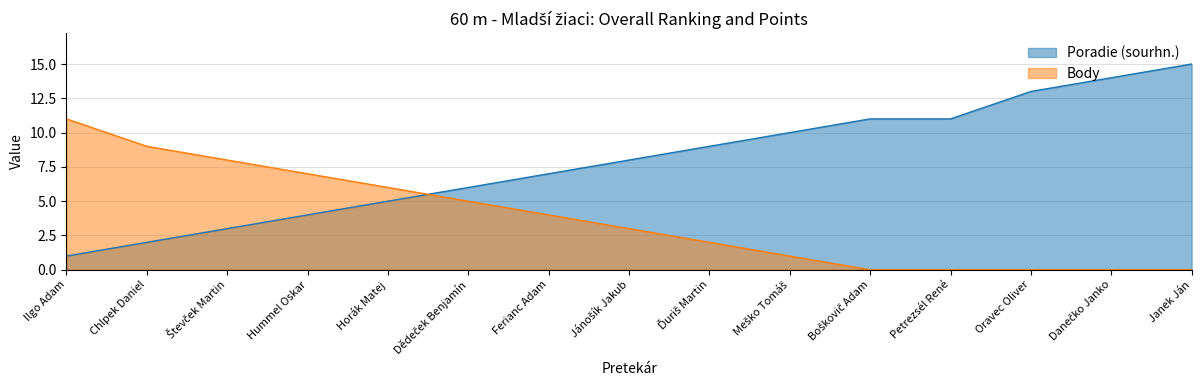

Reading left to right, list all the values displayed in this chart.

Poradie (sourhn.): Ilgo Adam=1	Chlpek Daniel=2	Števček Martin=3	Hummel Oskar=4	Horák Matej=5	Dědeček Benjamín=6	Ferianc Adam=7	Jánošík Jakub=8	Ďuriš Martin=9	Meško Tomáš=10	Boškovič Adam=11	Petrezsél René=11	Oravec Oliver=13	Danečko Janko=14	Janek Ján=15
Body: Ilgo Adam=11	Chlpek Daniel=9	Števček Martin=8	Hummel Oskar=7	Horák Matej=6	Dědeček Benjamín=5	Ferianc Adam=4	Jánošík Jakub=3	Ďuriš Martin=2	Meško Tomáš=1	Boškovič Adam=0	Petrezsél René=0	Oravec Oliver=0	Danečko Janko=0	Janek Ján=0